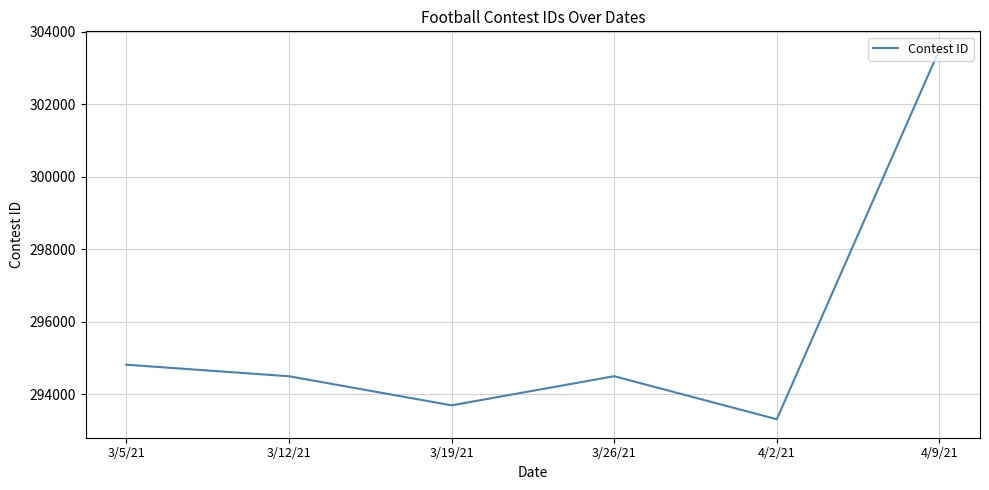

Is it true that the value at 4/9/21 is 303497?

True